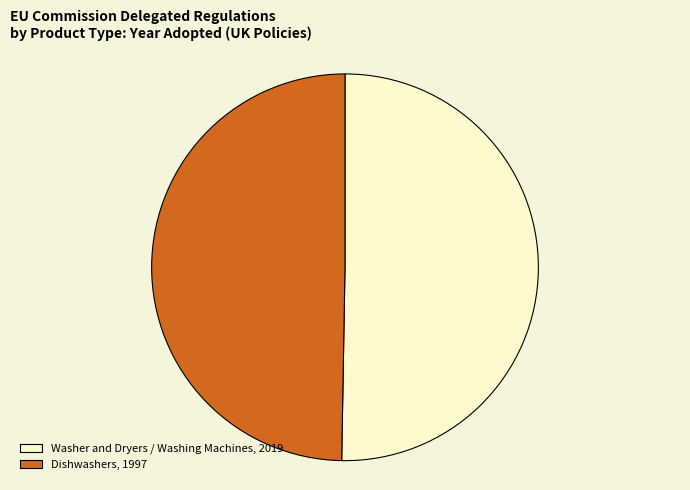

Which category has the smallest portion of the pie?

Dishwashers